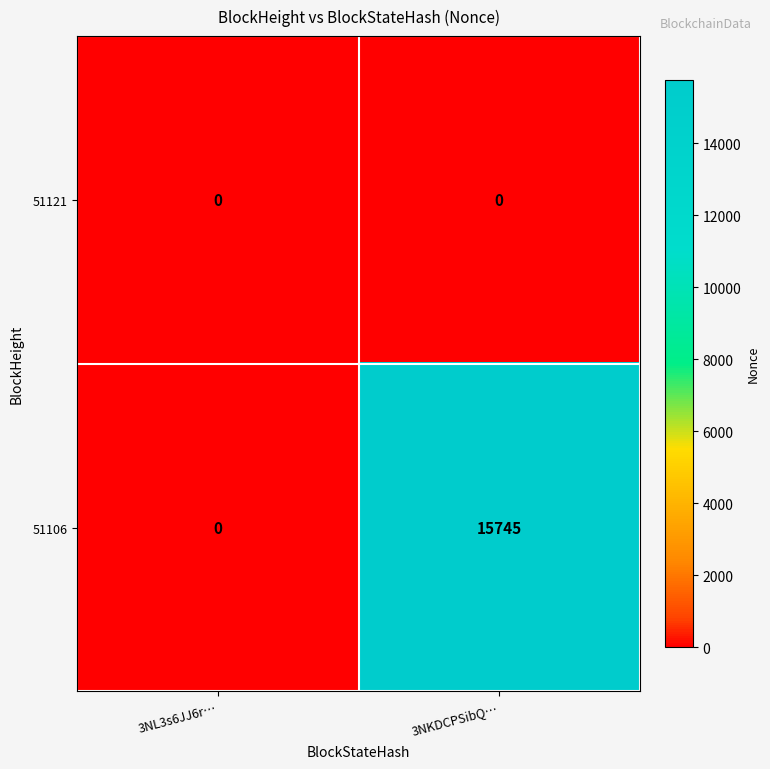

Which series has the largest range (max minus min)?

51106